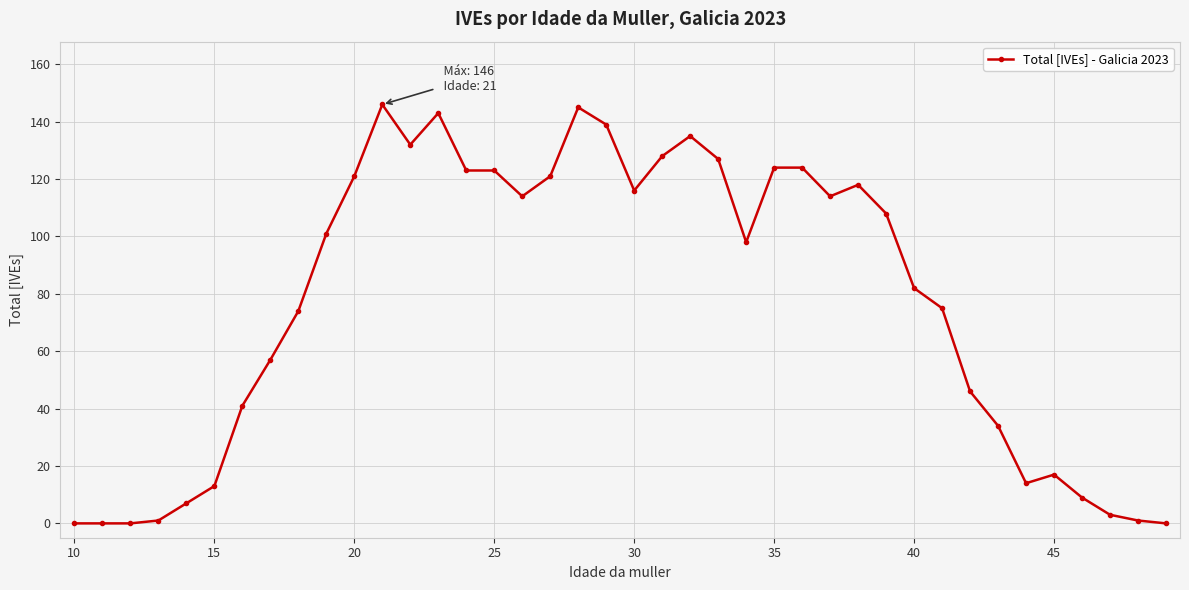

What is the average value?

77